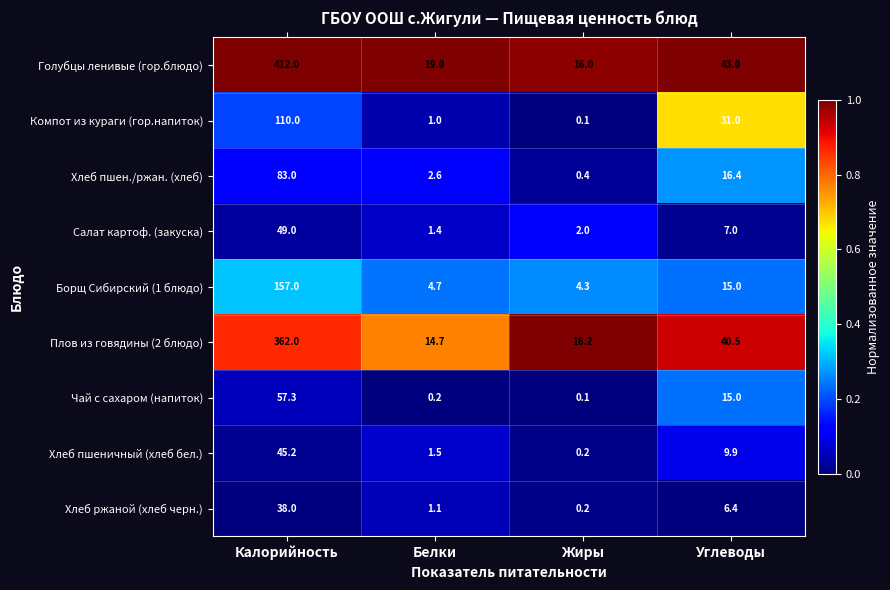

The value of Чай с сахаром (напиток) at Жиры is 0.1. True or false?

True